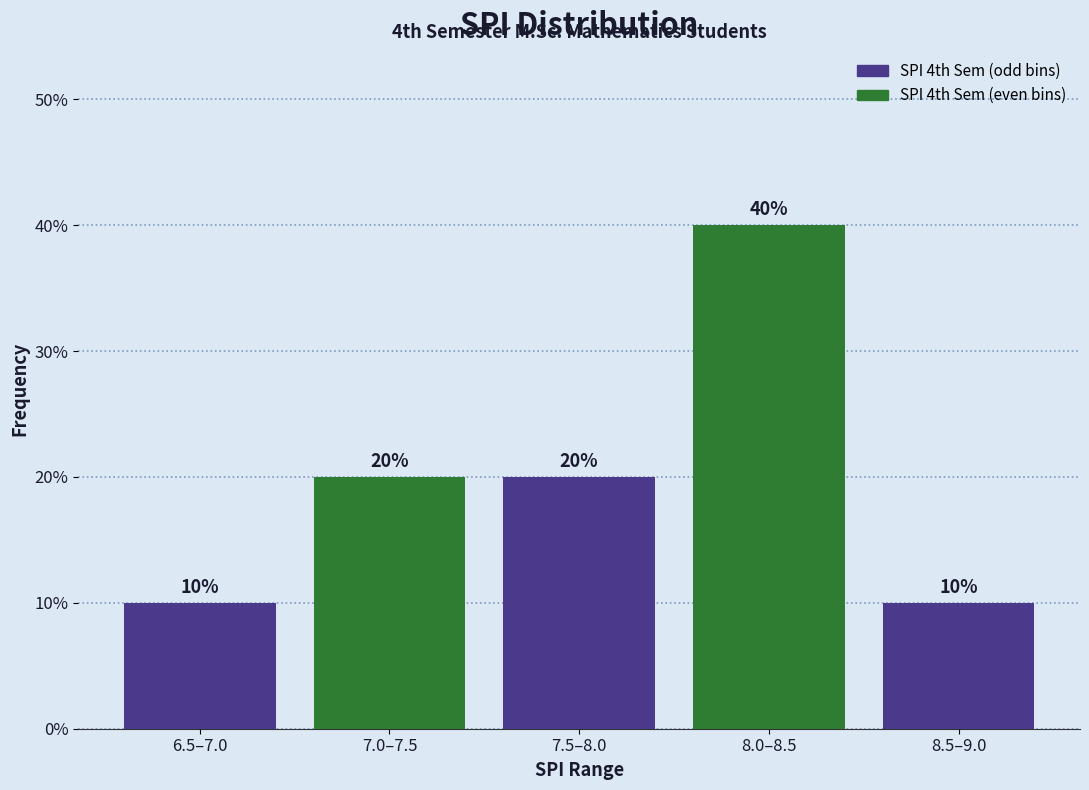

Reading right to left, transcribe all the data shown in this chart.

10	40	20	20	10